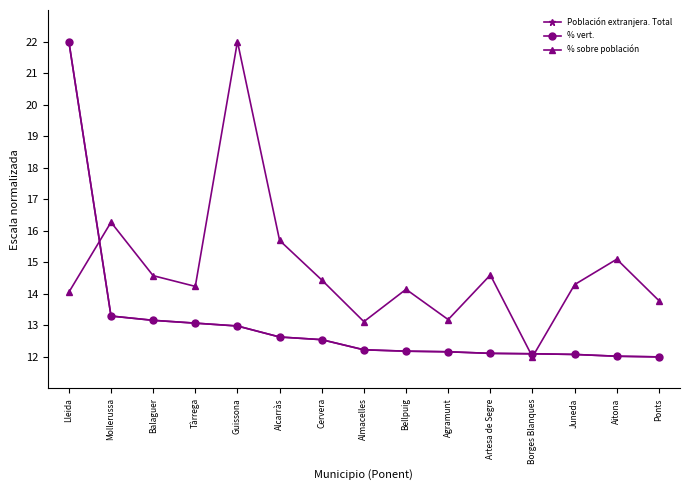

Reading left to right, list all the values displayed in this chart.

Población extranjera. Total: 22.0	13.3	13.2	13.1	13.0	12.6	12.5	12.2	12.2	12.2	12.1	12.1	12.1	12.0	12.0
% vert.: 22.0	13.3	13.2	13.1	13.0	12.6	12.5	12.2	12.2	12.2	12.1	12.1	12.1	12.0	12.0
% sobre población: 14.1	16.3	14.6	14.2	22.0	15.7	14.4	13.1	14.1	13.2	14.6	12.0	14.3	15.1	13.8